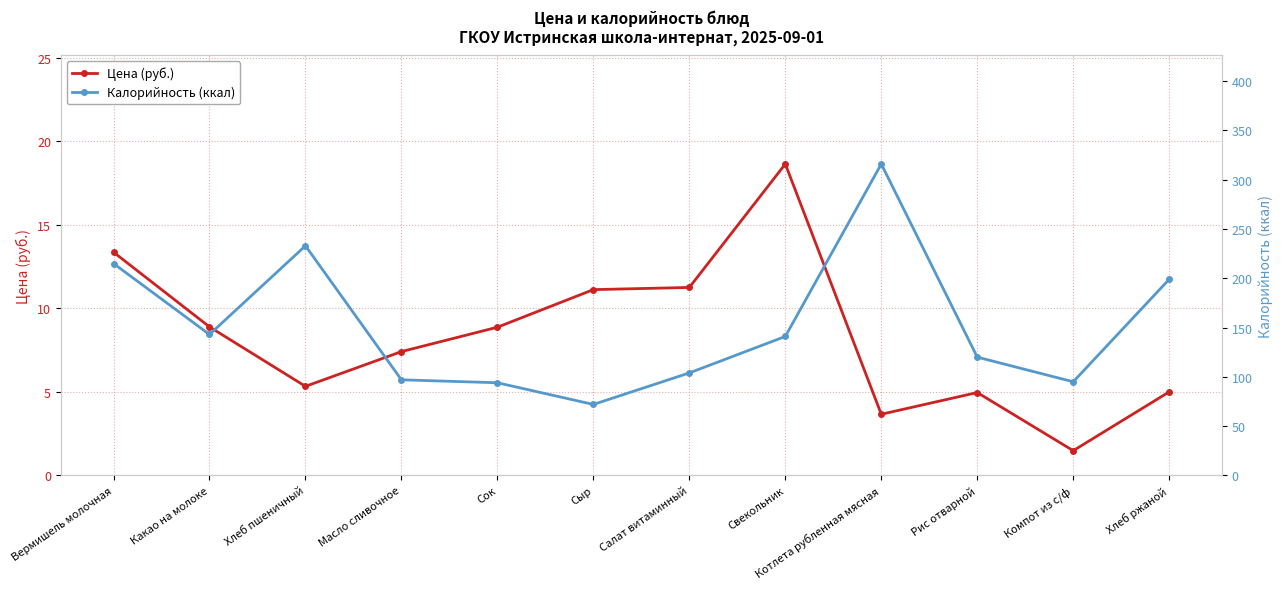

In Цена (руб.), how many points are lower than both neighbors (excluding endpoints)?

3